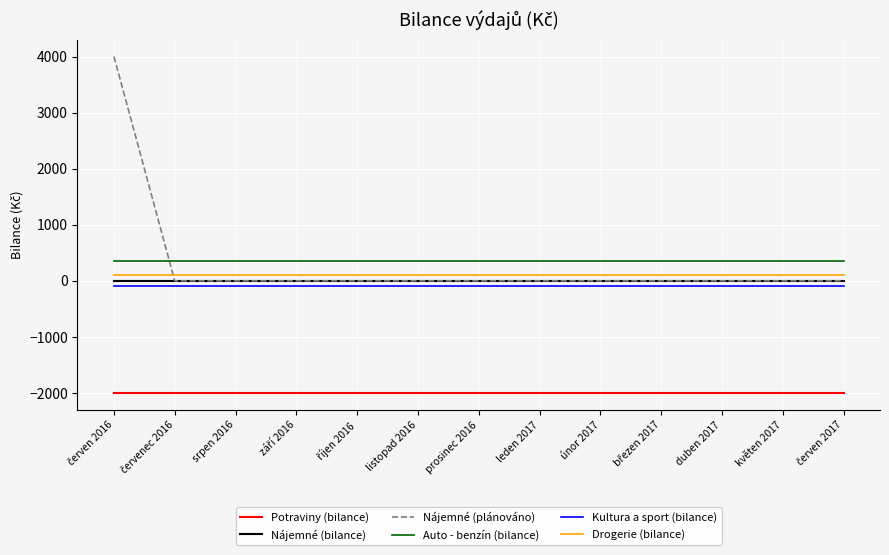

What is the total value across all series at prosinec 2016?

-1650